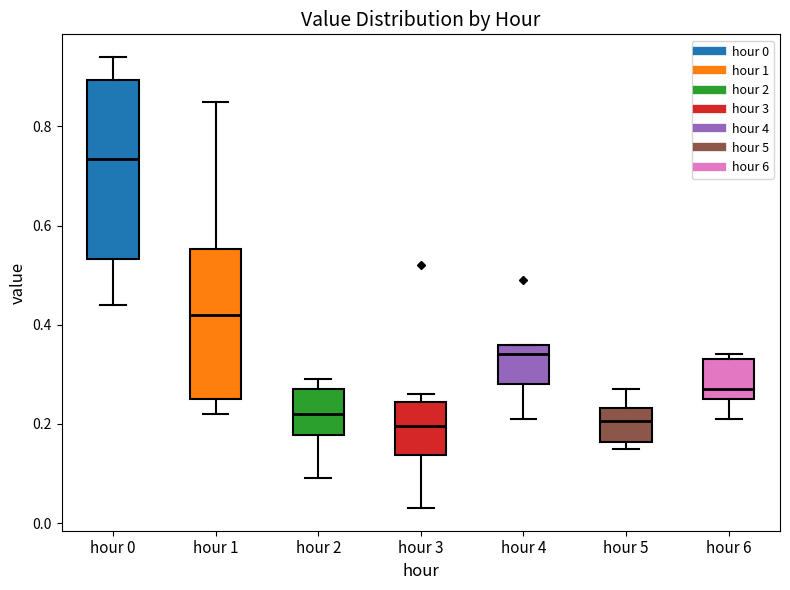

Which box's median line is the highest?

hour 0